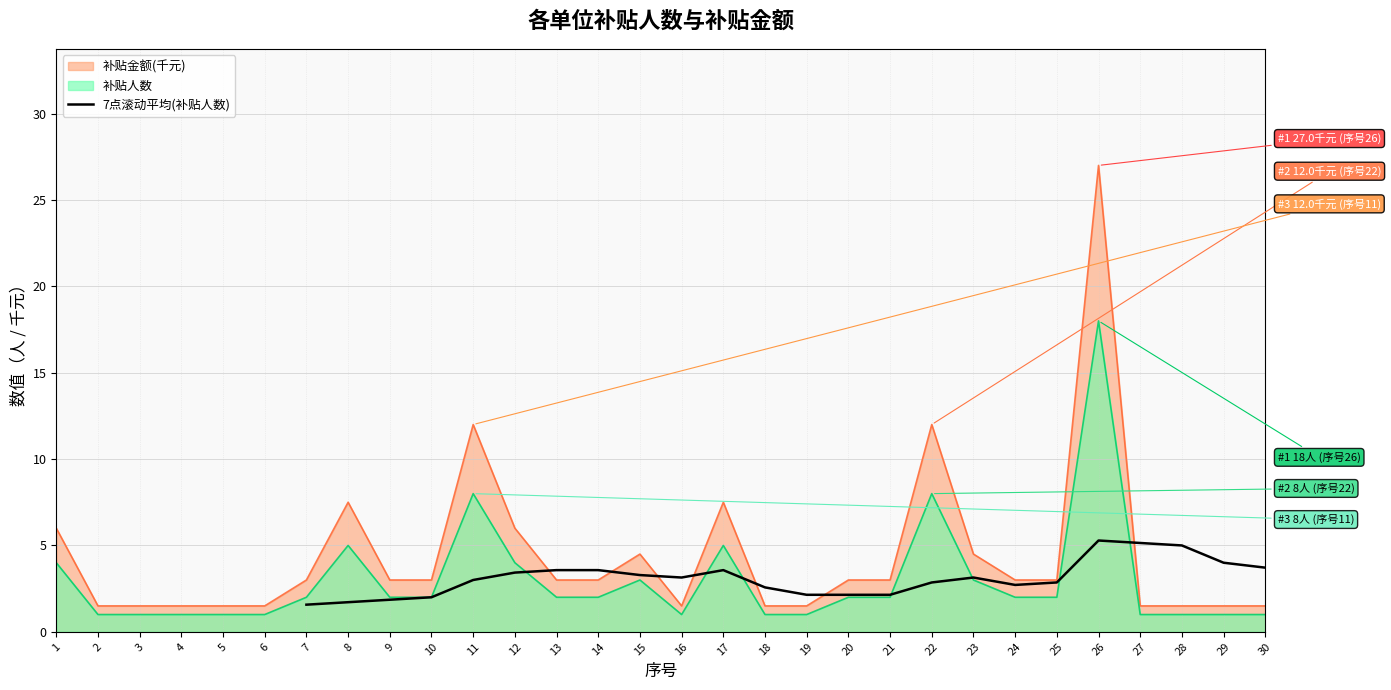

What is the highest value of the 7点滚动平均(补贴人数) series?

5.3